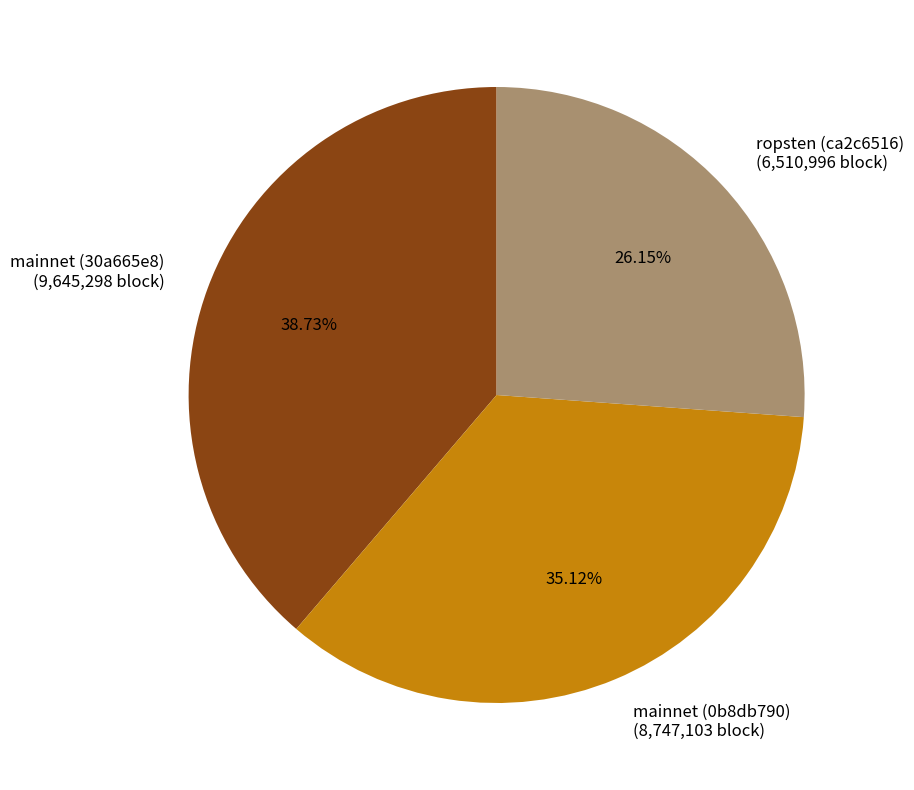

Does mainnet (0b8db790) account for over 50% of the chart?

No